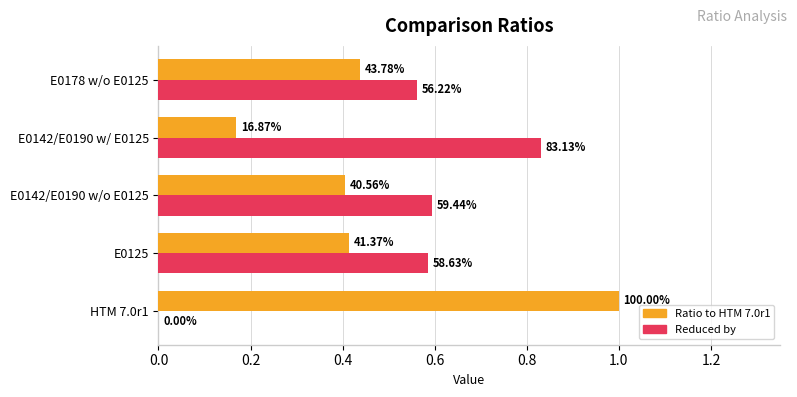

What are all the series names shown in the legend?

Ratio to HTM 7.0r1, Reduced by